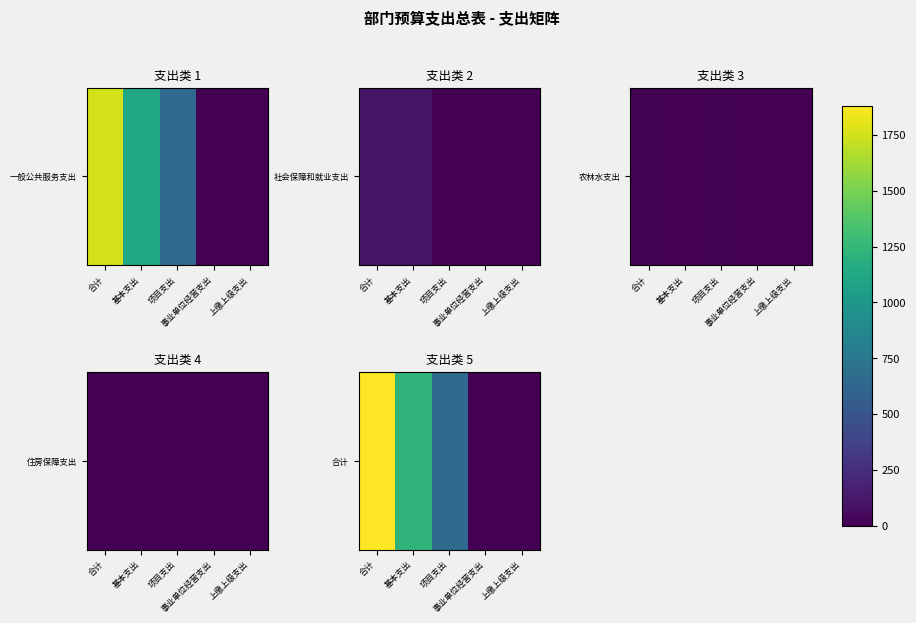

At which label does the data first exceed 655?

合计